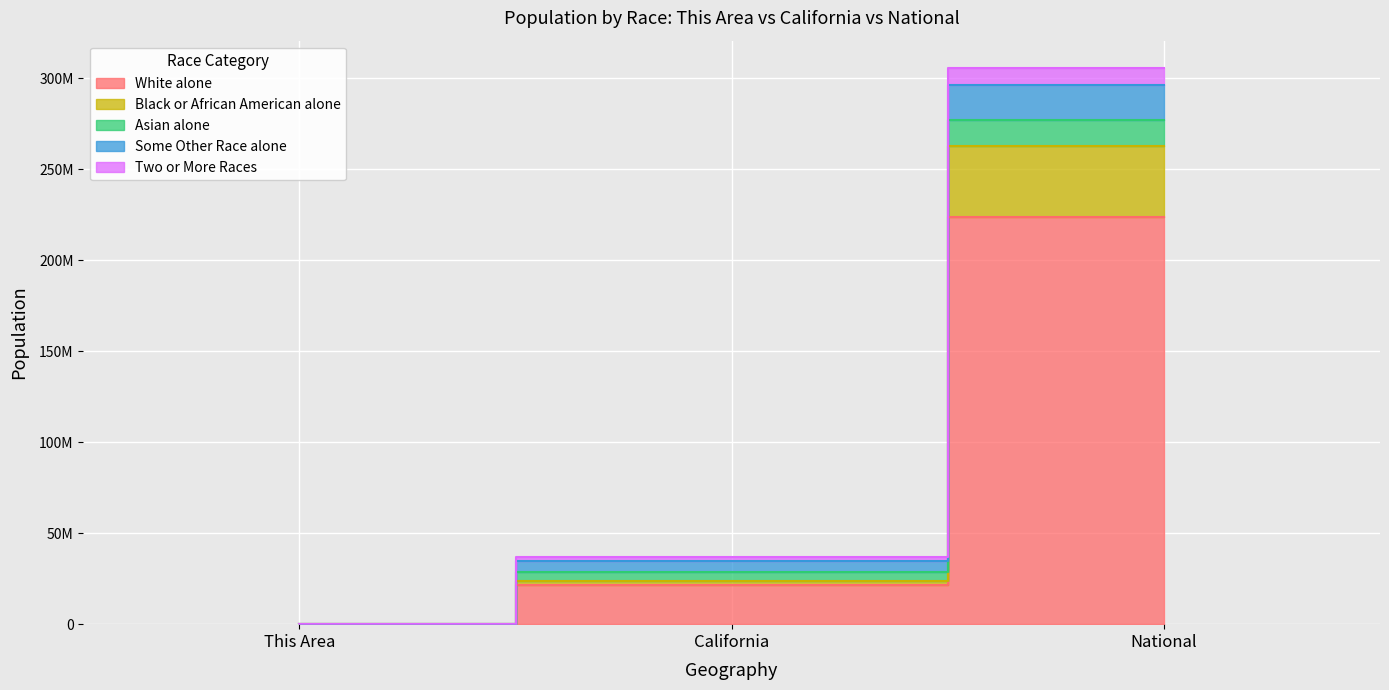

What is the label of the 2nd point from the left?

California